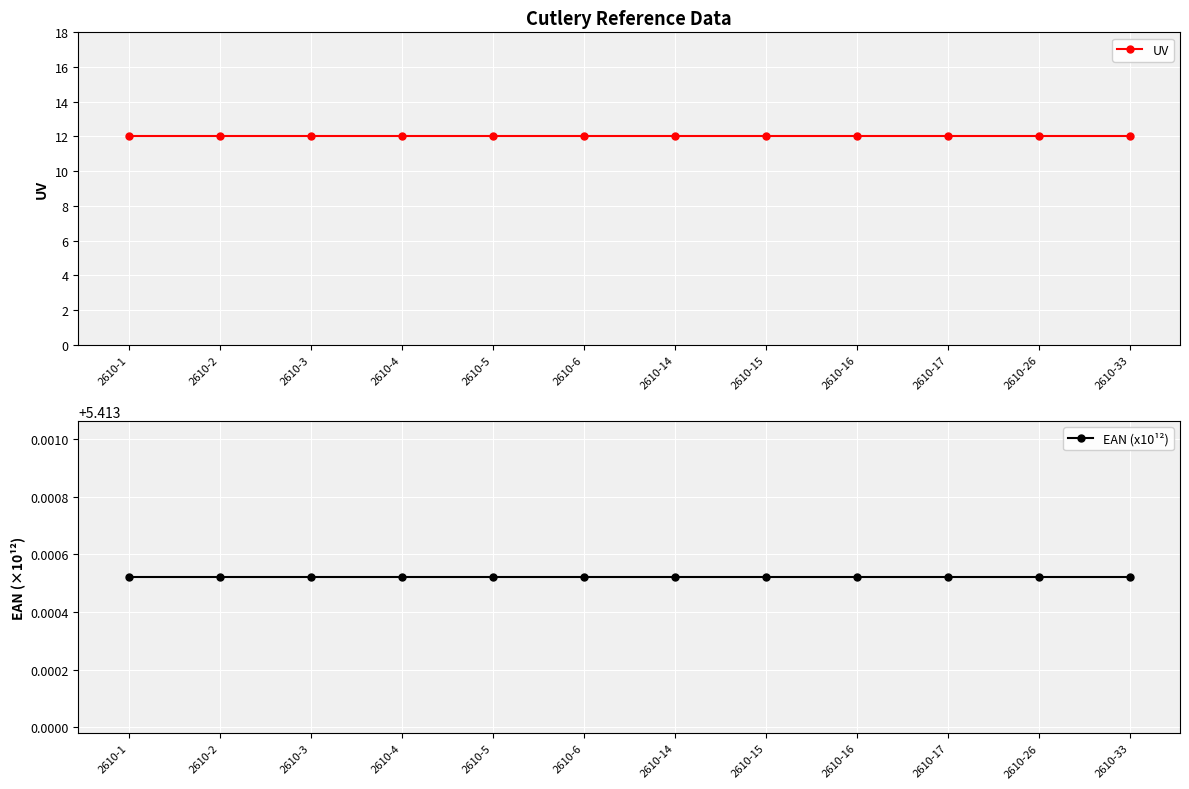

True or false: EAN (x10¹²) and UV intersect in this chart.

False